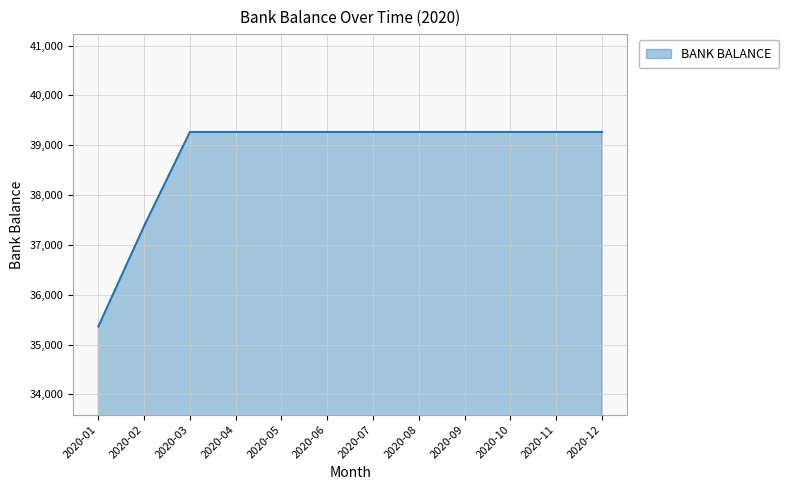

At which label is the value closest to 37313?

2020-02